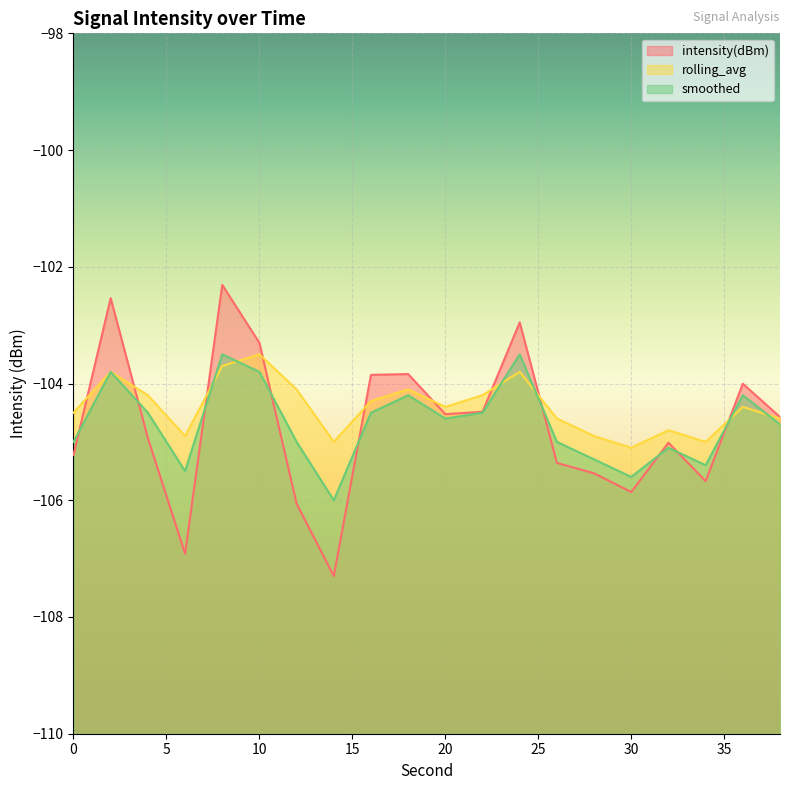

What is the difference between the highest and lowest values at 10?

0.5